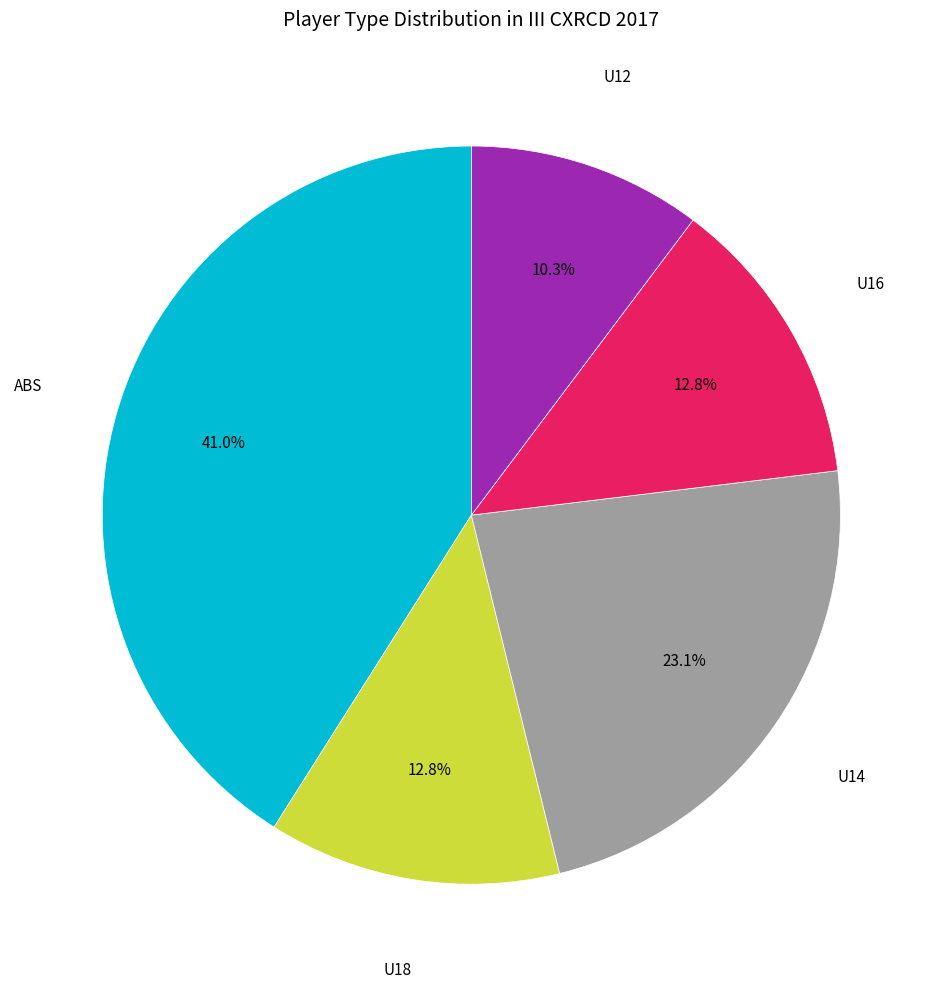

Is there a majority slice in this chart?

No